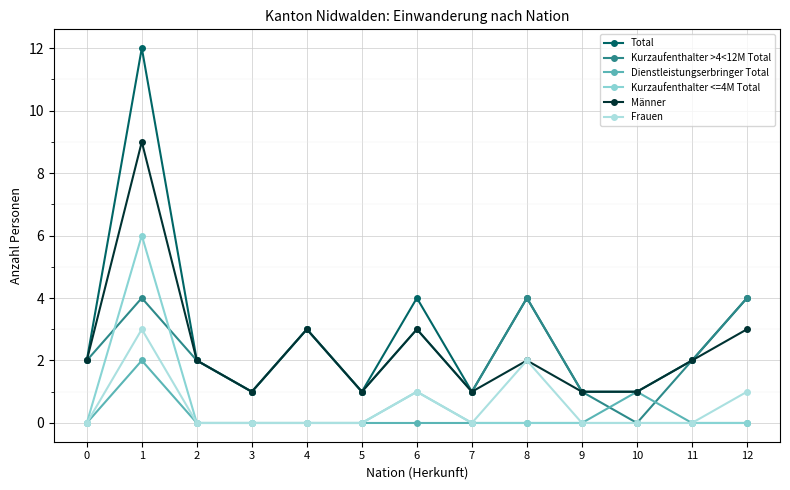

Which series has the largest total across all categories?

Total